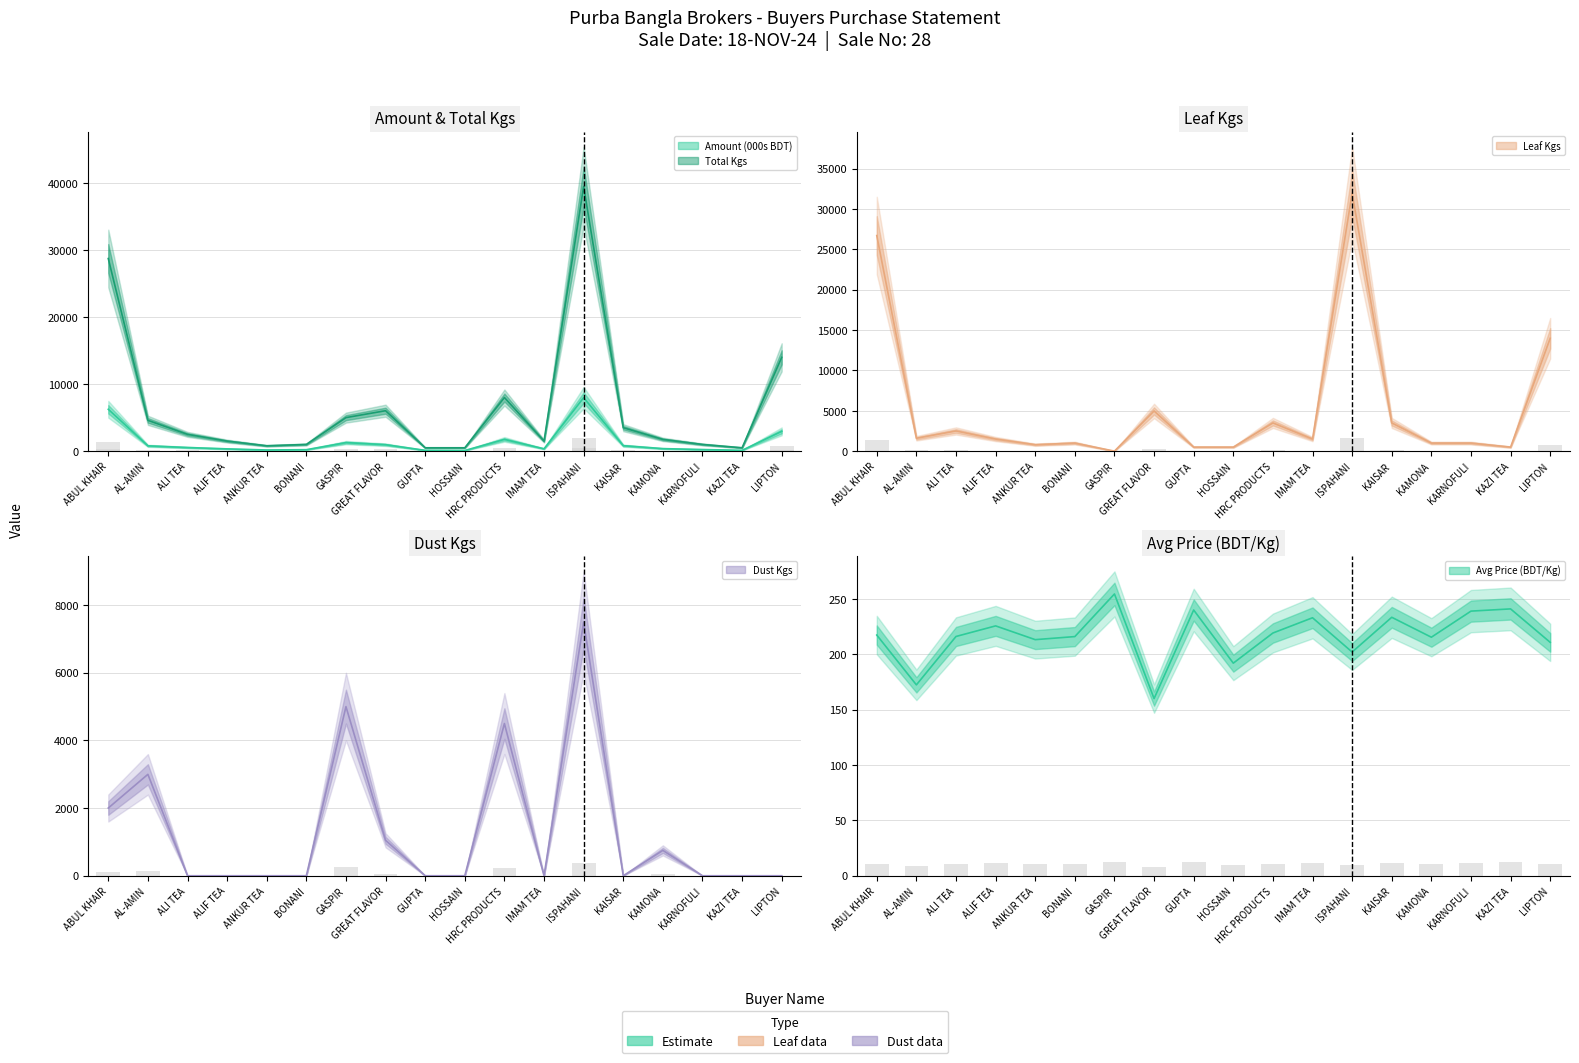

What is the greatest value displayed?

39449.8